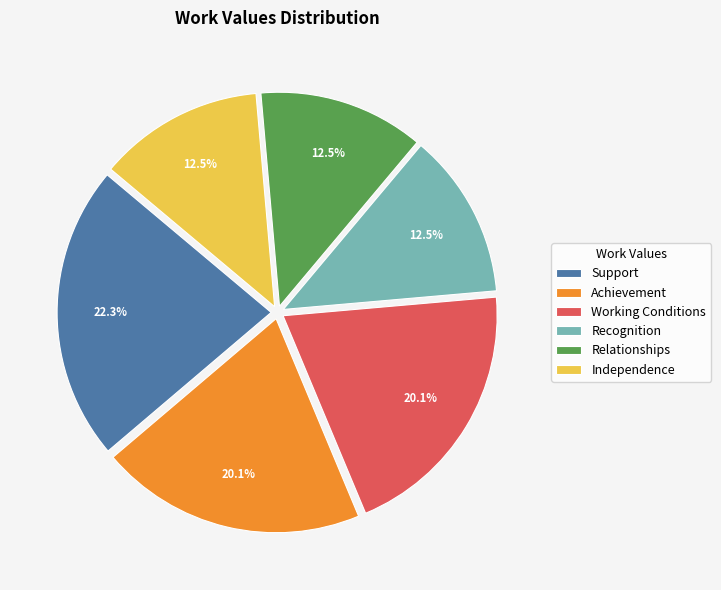

What percentage is NOT represented by Recognition?

87.5%